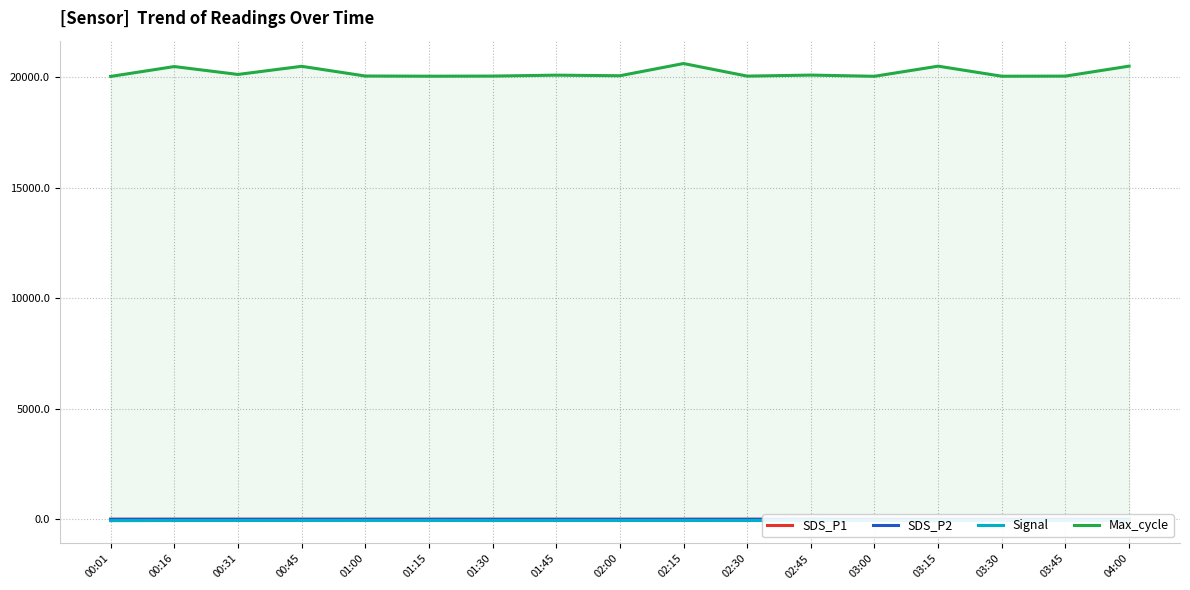

What is the difference between the highest and lowest values at 00:16?

20531.0